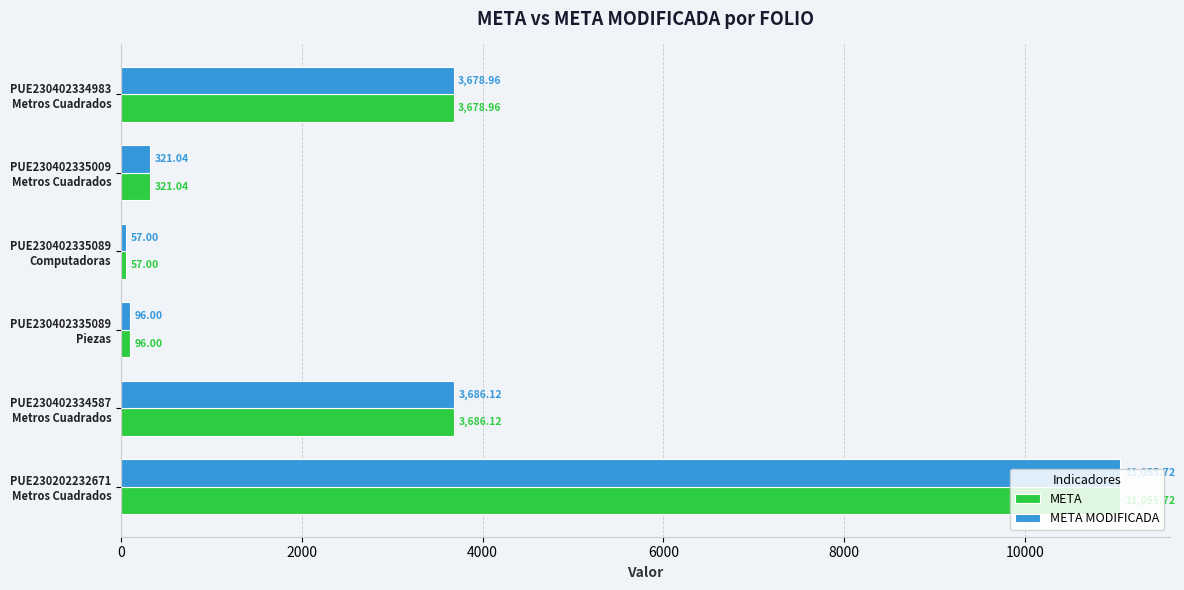

What is the minimum value shown in the chart?

57.0